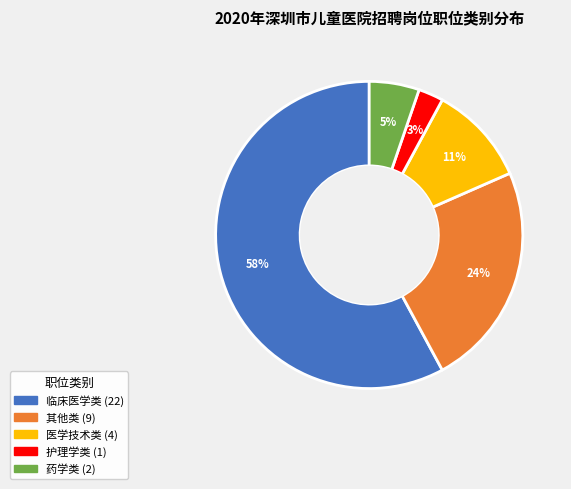

How many segments does this pie chart have?

5